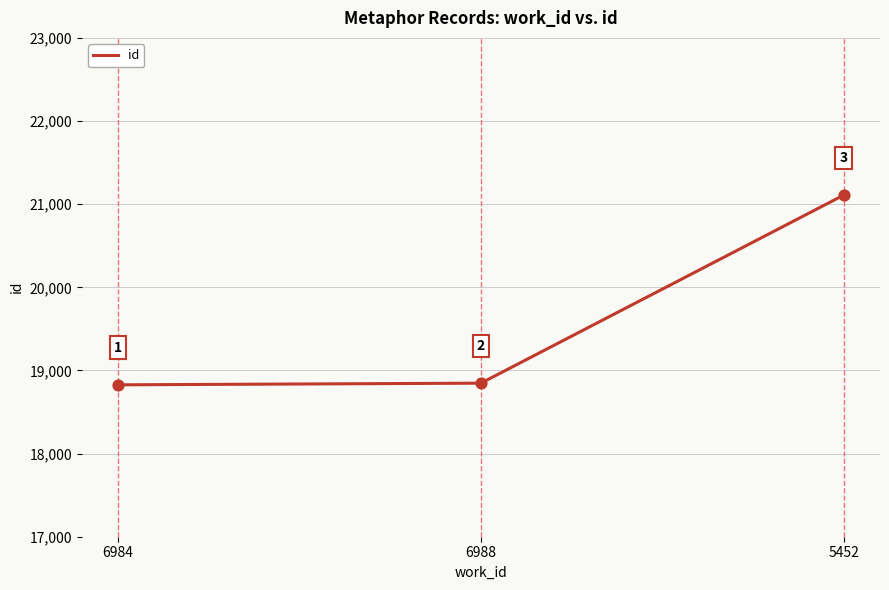

Between 6988 and 6984, which is larger?

6988